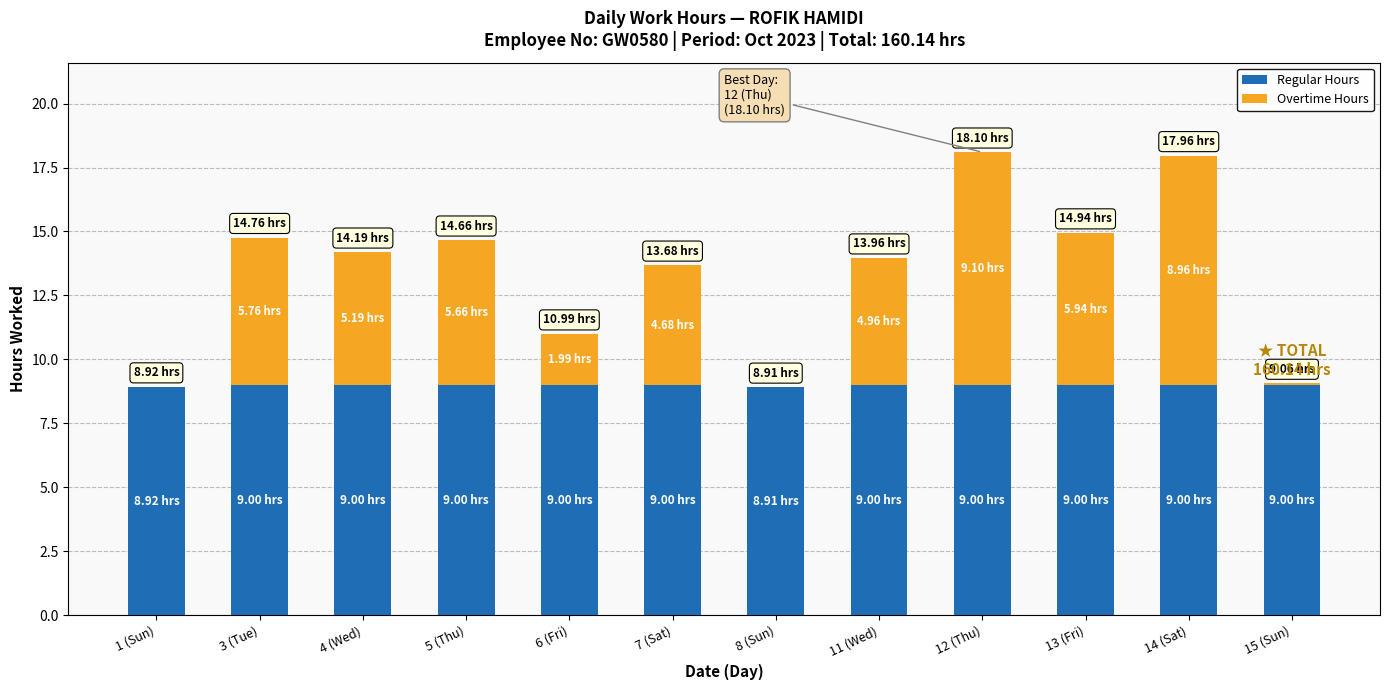

What is the sum of the Regular Hours values at 11 (Wed) and 3 (Tue)?

18.0